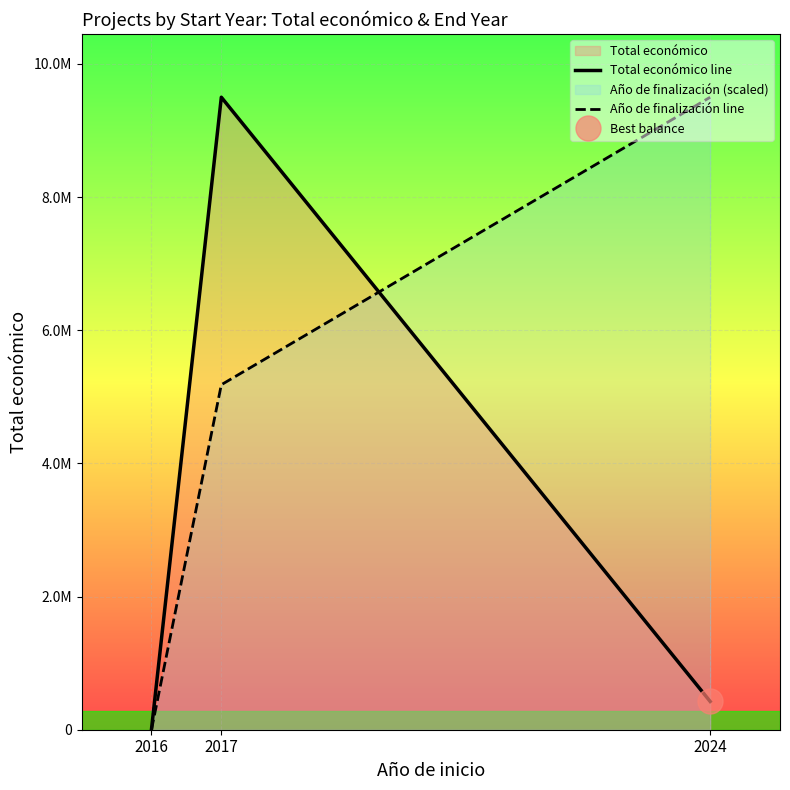

Read the Total económico line value at 2017.

9500000.0